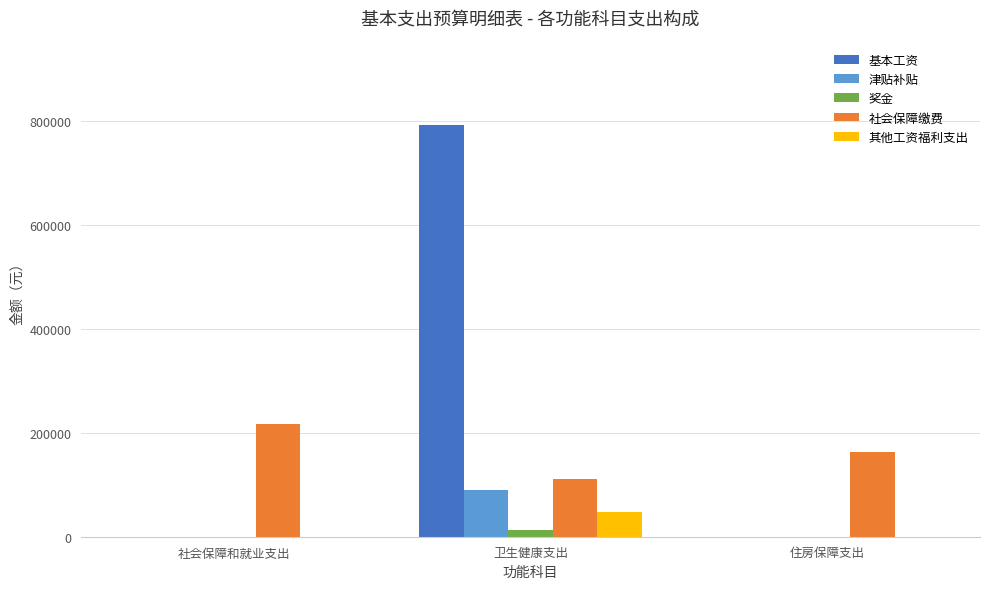

Count the 奖金 values in the range 0 to 13124.

3